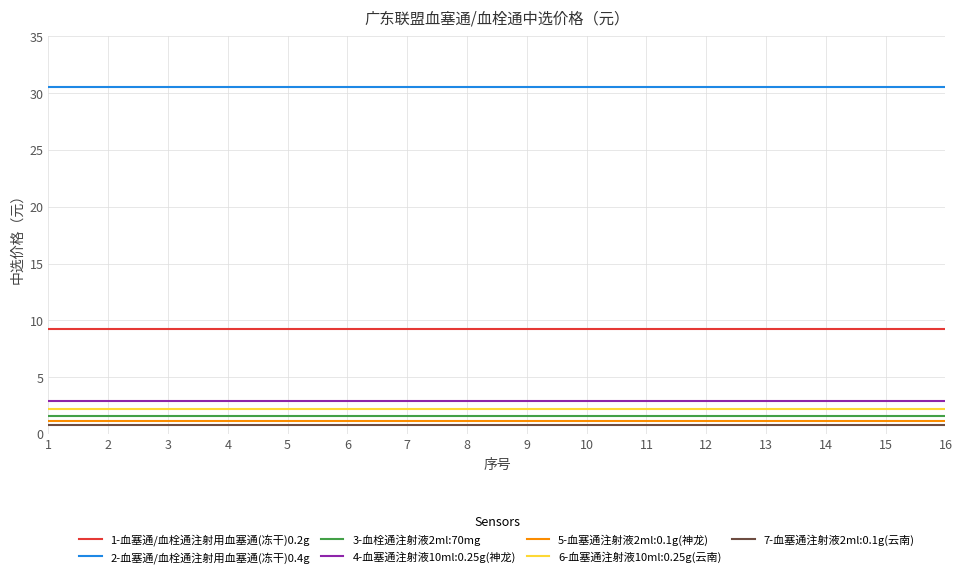

Is the value of 2-血塞通/血栓通注射用血塞通(冻干)0.4g at 15 greater than the value of 1-血塞通/血栓通注射用血塞通(冻干)0.2g at 10?

Yes